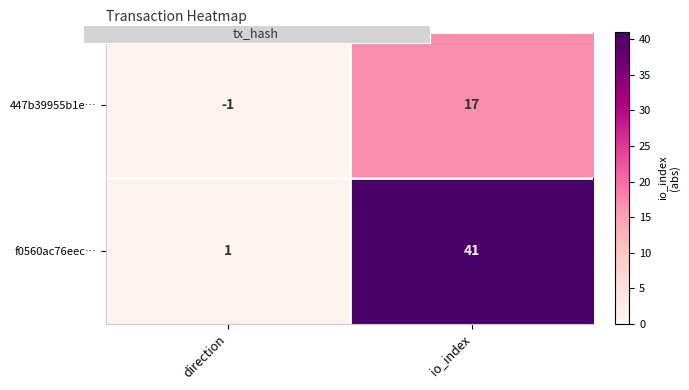

The value of 447b39955b1e… at direction is 0. True or false?

False